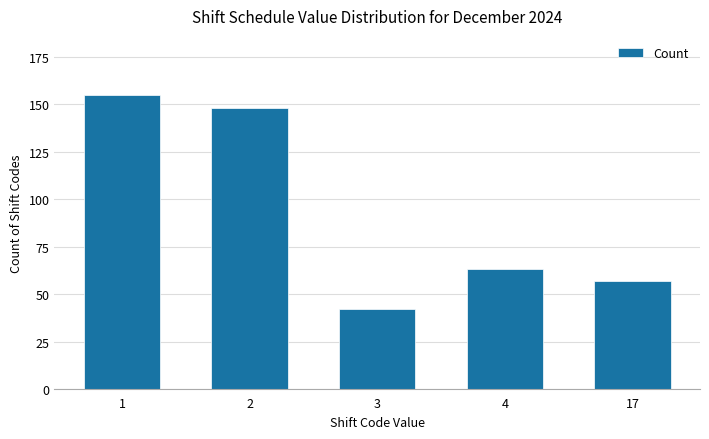

What is the difference between the maximum and minimum values?

113